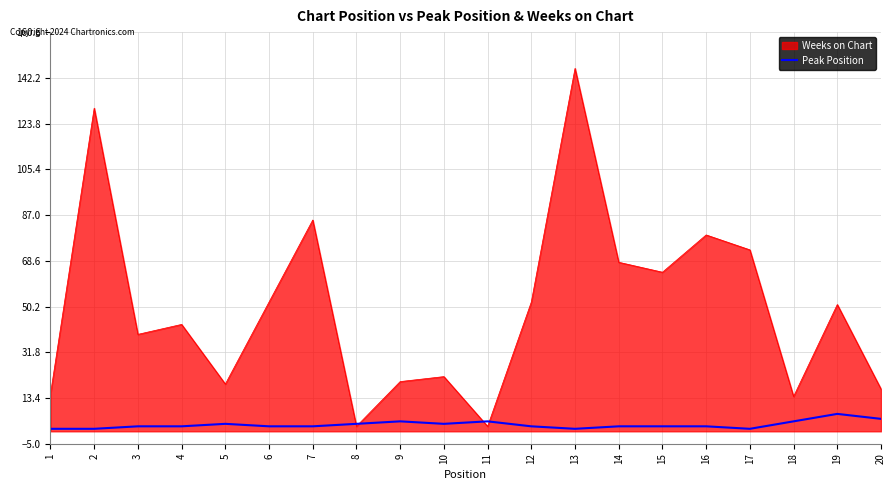

Which label corresponds to the largest value in the chart?

13